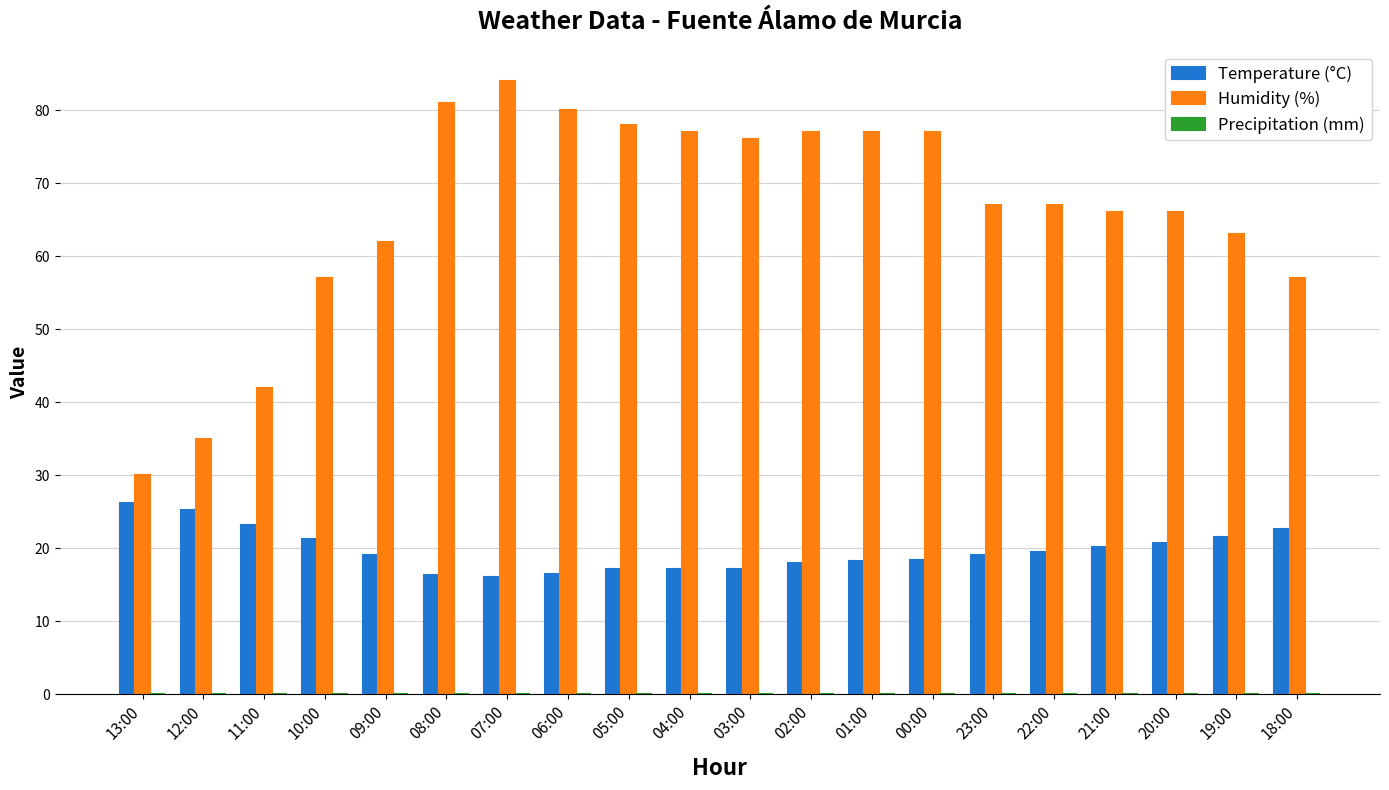

At which label does Humidity (%) reach its minimum?

13:00